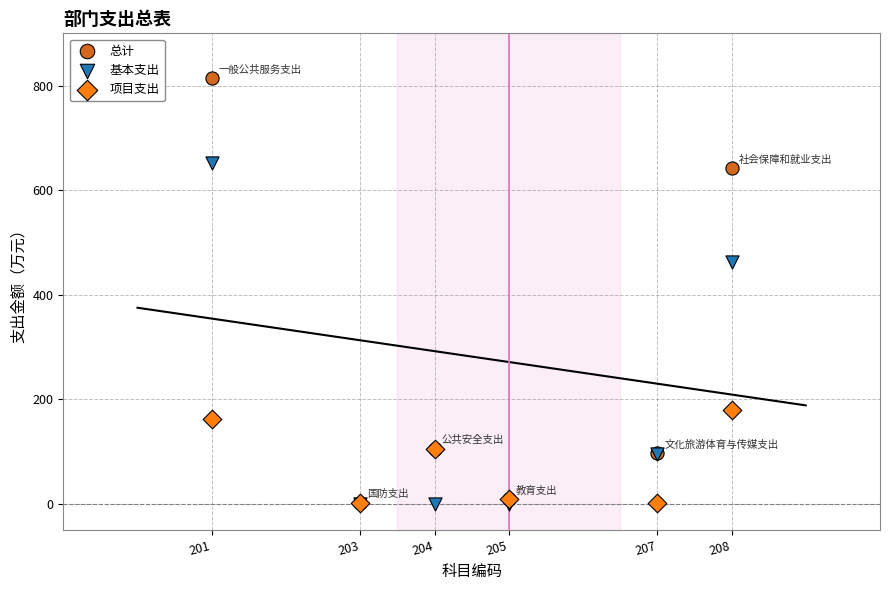

What are all the series names shown in the legend?

总计, 基本支出, 项目支出